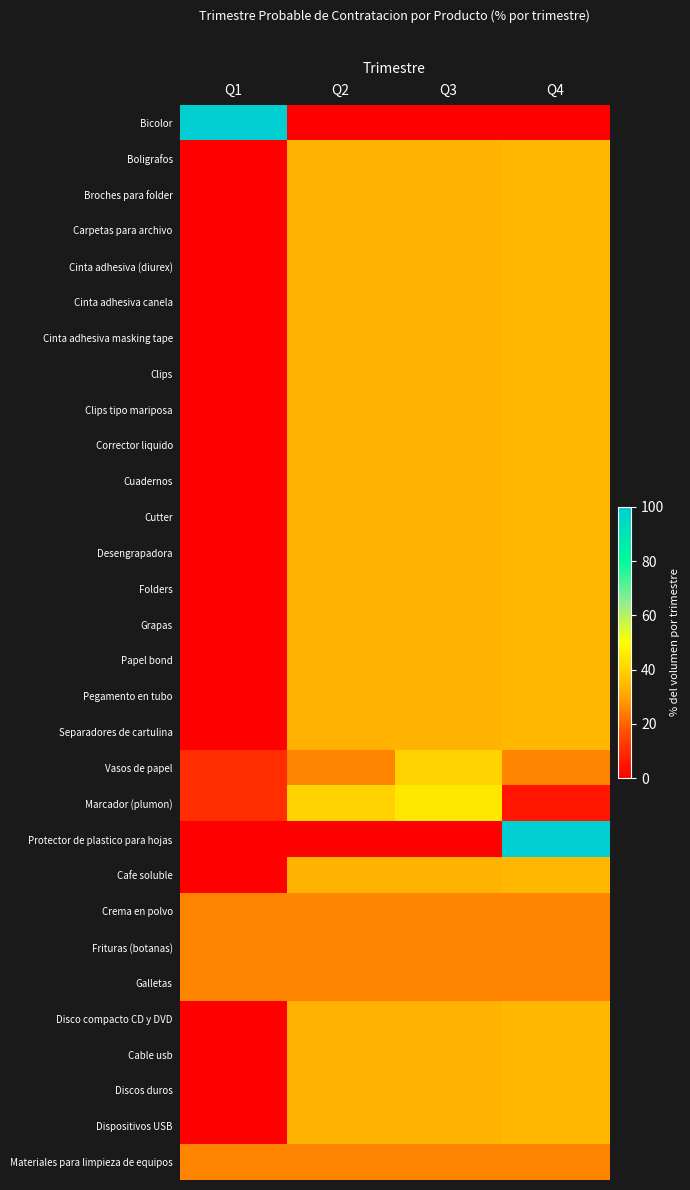

Reading left to right, what are all the values shown in this chart?

Bicolor: Q1=100	Q2=0	Q3=0	Q4=0
Boligrafos: Q1=0	Q2=33	Q3=33	Q4=34
Broches para folder: Q1=0	Q2=33	Q3=33	Q4=34
Carpetas para archivo: Q1=0	Q2=33	Q3=33	Q4=34
Cinta adhesiva (diurex): Q1=0	Q2=33	Q3=33	Q4=34
Cinta adhesiva canela: Q1=0	Q2=33	Q3=33	Q4=34
Cinta adhesiva masking tape: Q1=0	Q2=33	Q3=33	Q4=34
Clips: Q1=0	Q2=33	Q3=33	Q4=34
Clips tipo mariposa: Q1=0	Q2=33	Q3=33	Q4=34
Corrector liquido: Q1=0	Q2=33	Q3=33	Q4=34
Cuadernos: Q1=0	Q2=33	Q3=33	Q4=34
Cutter: Q1=0	Q2=33	Q3=33	Q4=34
Desengrapadora: Q1=0	Q2=33	Q3=33	Q4=34
Folders: Q1=0	Q2=33	Q3=33	Q4=34
Grapas: Q1=0	Q2=33	Q3=33	Q4=34
Papel bond: Q1=0	Q2=33	Q3=33	Q4=34
Pegamento en tubo: Q1=0	Q2=33	Q3=33	Q4=34
Separadores de cartulina: Q1=0	Q2=33	Q3=33	Q4=34
Vasos de papel: Q1=10	Q2=25	Q3=40	Q4=25
Marcador (plumon): Q1=10	Q2=40	Q3=45	Q4=5
Protector de plastico para hojas: Q1=0	Q2=0	Q3=0	Q4=100
Cafe soluble: Q1=0	Q2=33	Q3=33	Q4=34
Crema en polvo: Q1=25	Q2=25	Q3=25	Q4=25
Frituras (botanas): Q1=25	Q2=25	Q3=25	Q4=25
Galletas: Q1=25	Q2=25	Q3=25	Q4=25
Disco compacto CD y DVD: Q1=0	Q2=33	Q3=33	Q4=34
Cable usb: Q1=0	Q2=33	Q3=33	Q4=34
Discos duros: Q1=0	Q2=33	Q3=33	Q4=34
Dispositivos USB: Q1=0	Q2=33	Q3=33	Q4=34
Materiales para limpieza de equipos: Q1=25	Q2=25	Q3=25	Q4=25